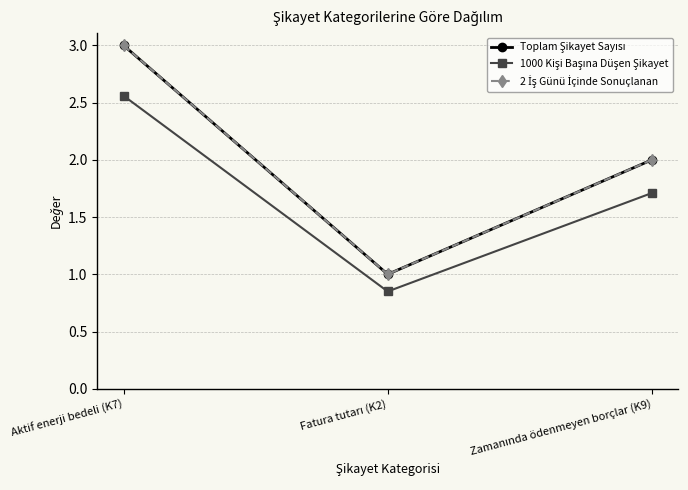

Is the value of Toplam Şikayet Sayısı at Aktif enerji bedeli (K7) greater than the value of 1000 Kişi Başına Düşen Şikayet at Fatura tutarı (K2)?

Yes